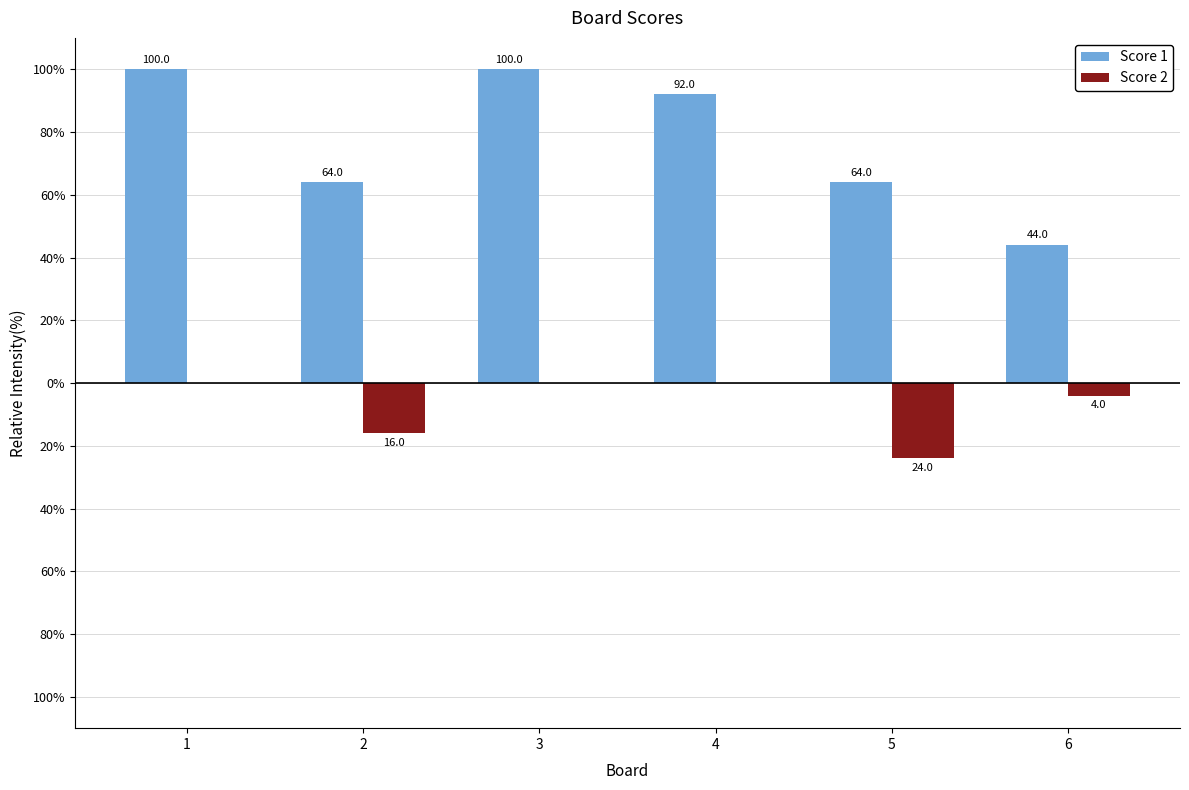

What are all the series names shown in the legend?

Score 1, Score 2